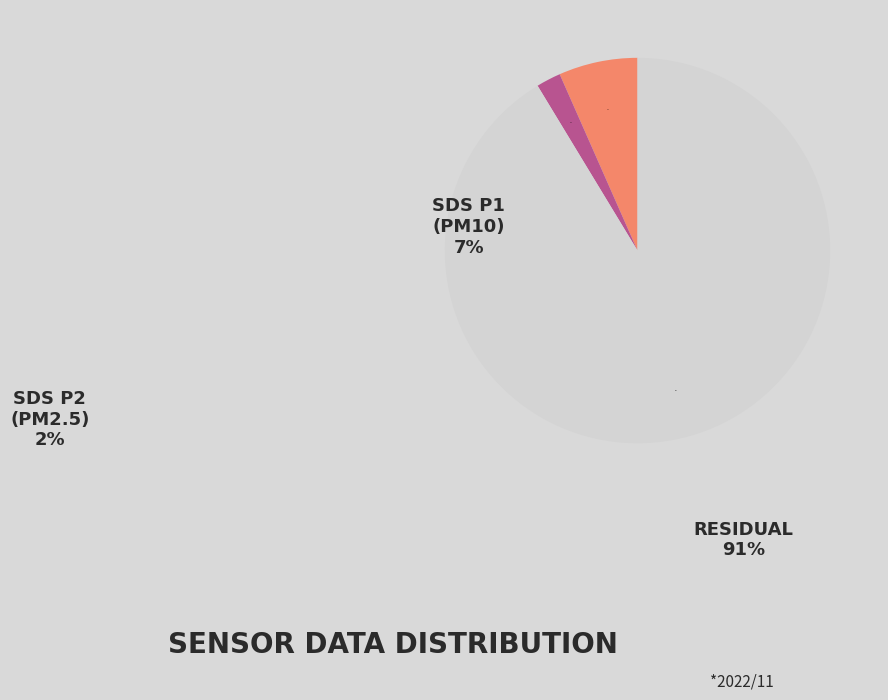

To the nearest percent, what is the average slice percentage?

33%